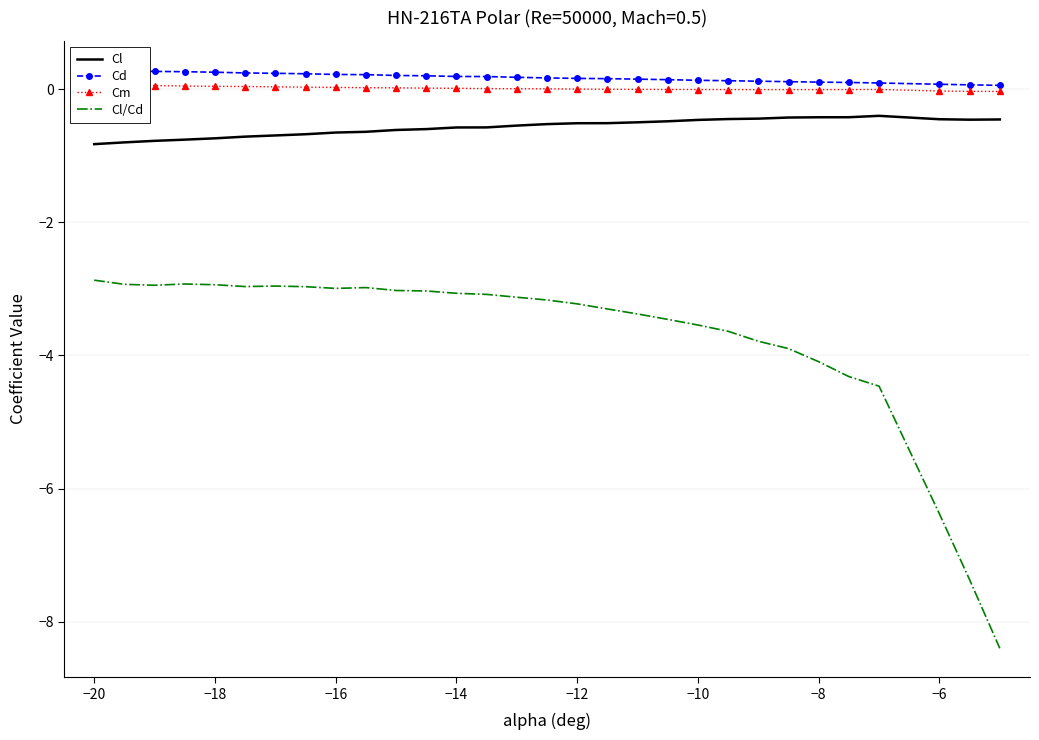

What is the maximum value for Cl/Cd?

-2.9